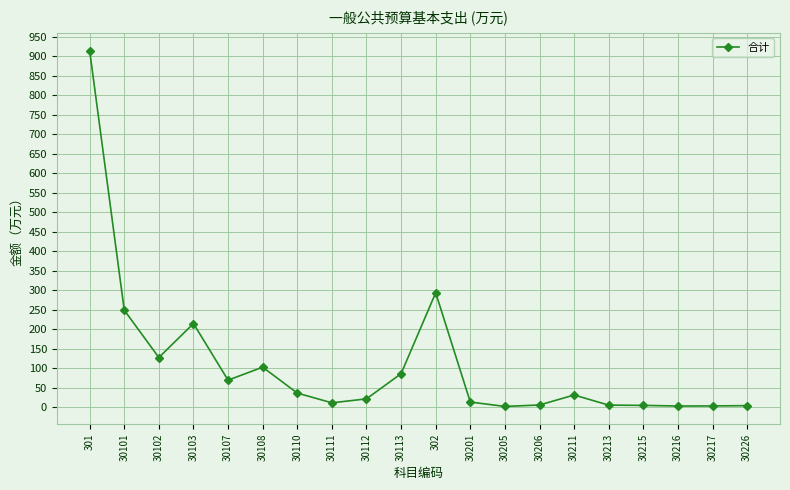

True or false: the data shows 102.4 at 30108.

True